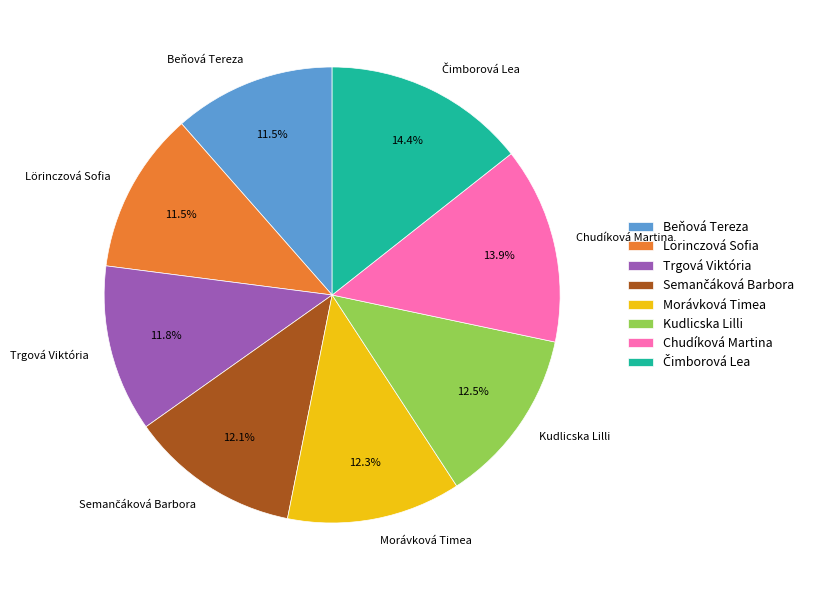

How much of the chart is everything except Lörinczová Sofia?

88.5%